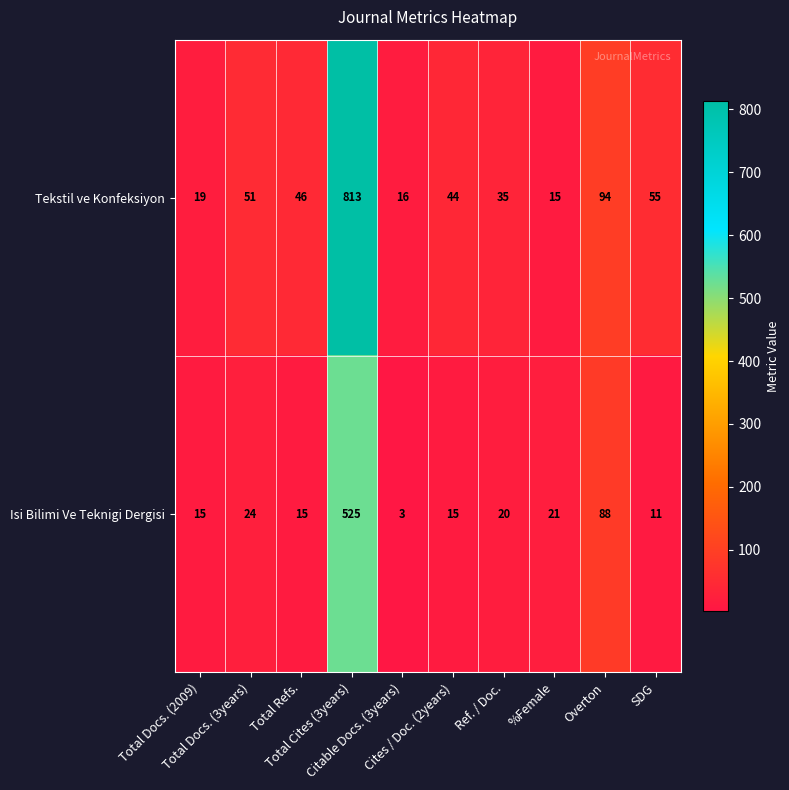

How many categories are shown in the chart?

10